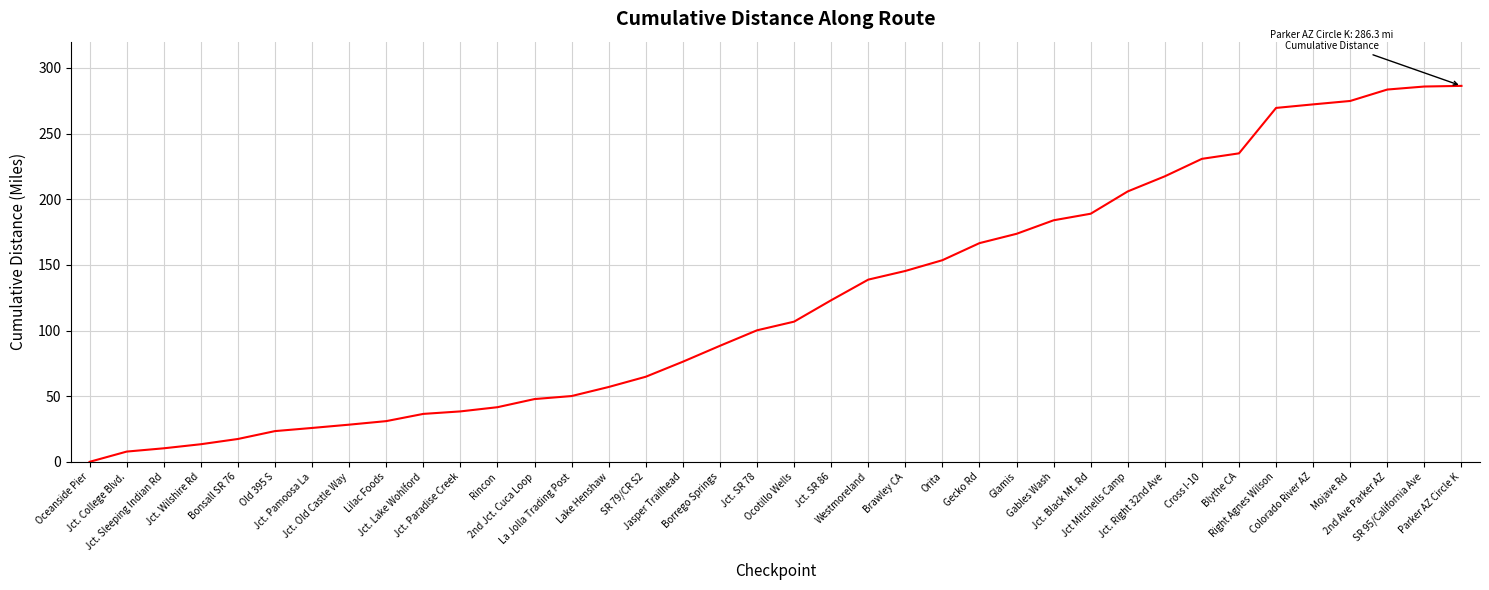

What is the difference between the maximum and minimum values?

286.3